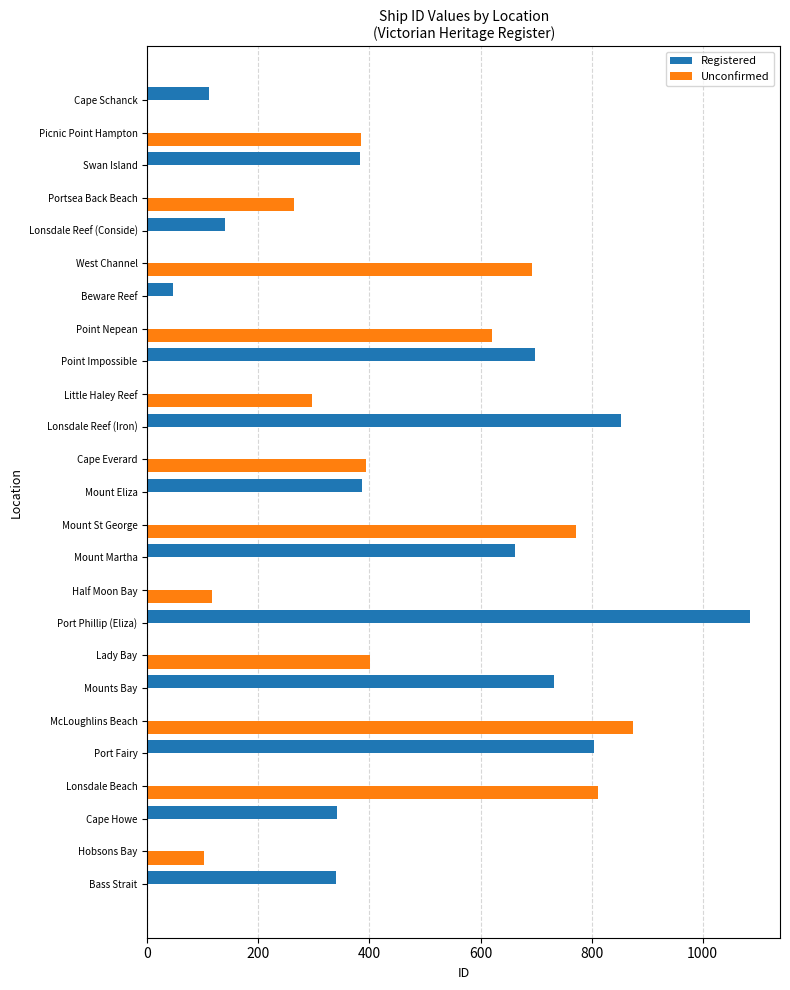

What is the sum of the Unconfirmed values at Little Haley Reef and Port Fairy?

297